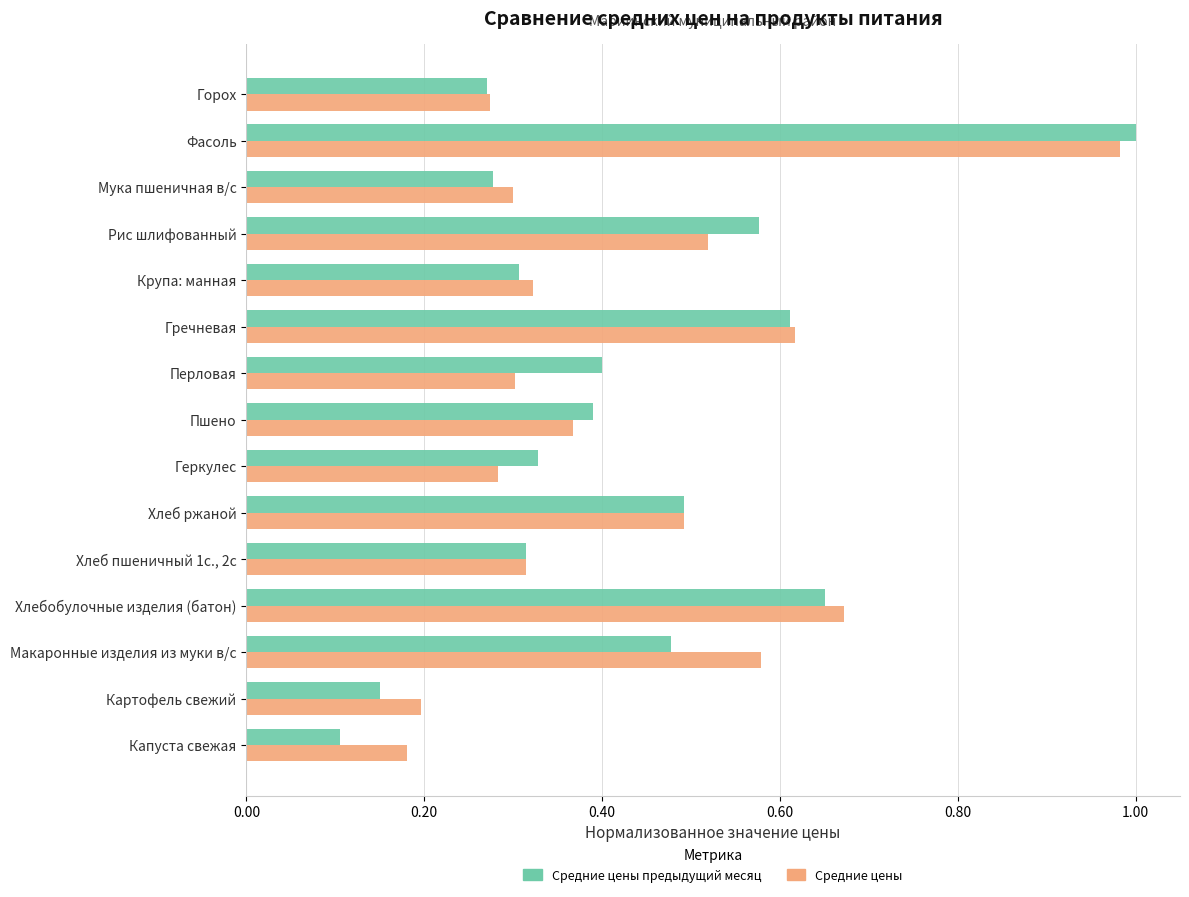

The value of Средние цены at Хлеб пшеничный 1с., 2с is 0.3. True or false?

True